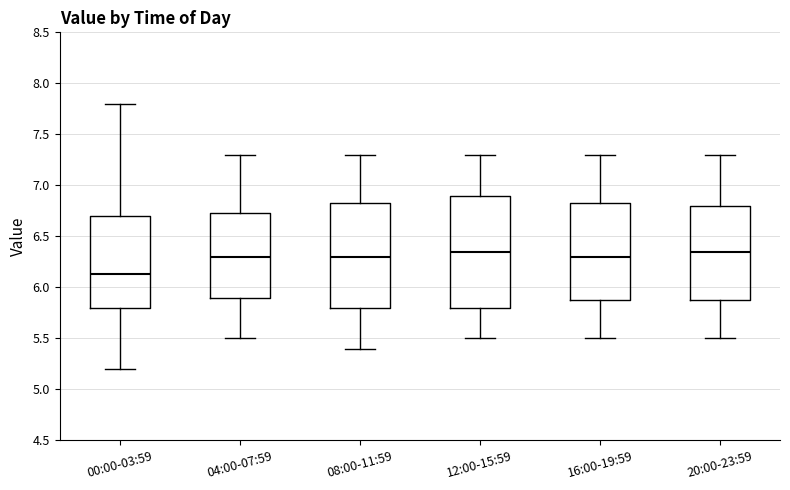

Reading left to right, transcribe this box plot: for each box, give where its median line is, the range the box spans, and where its two whiskers end, as read against the y-axis. The values are not printed on the chart, so give them approximately, as read against the axis.

00:00-03:59: median 6.15, box 5.80 to 6.70, whiskers 5.20 to 7.80
04:00-07:59: median 6.30, box 5.90 to 6.75, whiskers 5.50 to 7.30
08:00-11:59: median 6.30, box 5.80 to 6.85, whiskers 5.40 to 7.30
12:00-15:59: median 6.35, box 5.80 to 6.90, whiskers 5.50 to 7.30
16:00-19:59: median 6.30, box 5.90 to 6.85, whiskers 5.50 to 7.30
20:00-23:59: median 6.35, box 5.90 to 6.80, whiskers 5.50 to 7.30